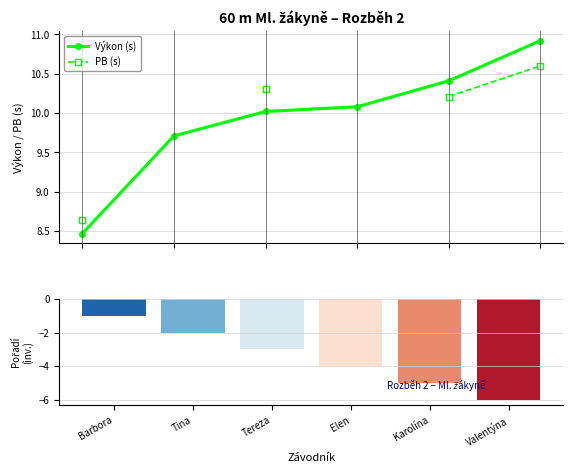

What is the highest value of the PB (s) series?

10.6